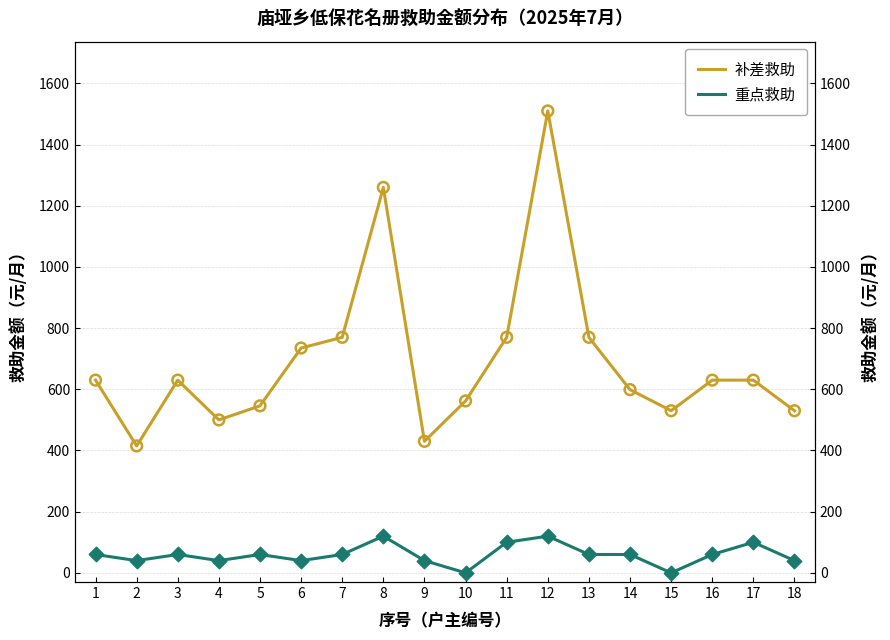

Is the value of 重点救助 at 7 greater than the value of 补差救助 at 5?

No